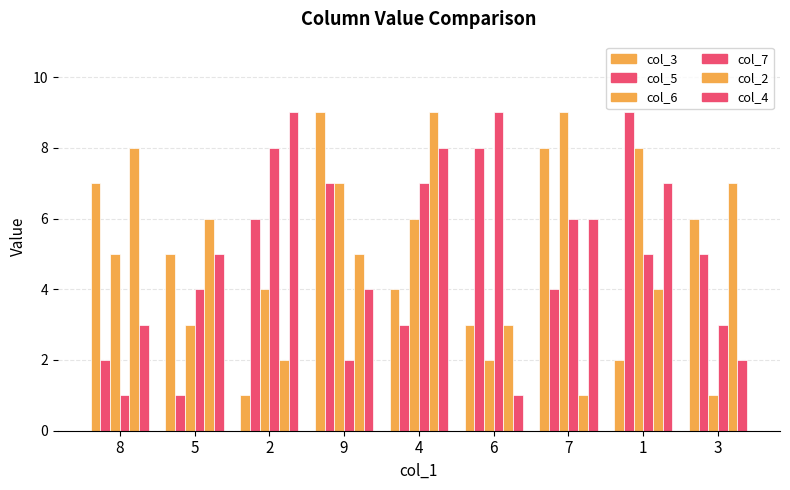

Reading left to right, list all the values displayed in this chart.

col_3: 7	5	1	9	4	3	8	2	6
col_5: 2	1	6	7	3	8	4	9	5
col_6: 5	3	4	7	6	2	9	8	1
col_7: 1	4	8	2	7	9	6	5	3
col_2: 8	6	2	5	9	3	1	4	7
col_4: 3	5	9	4	8	1	6	7	2